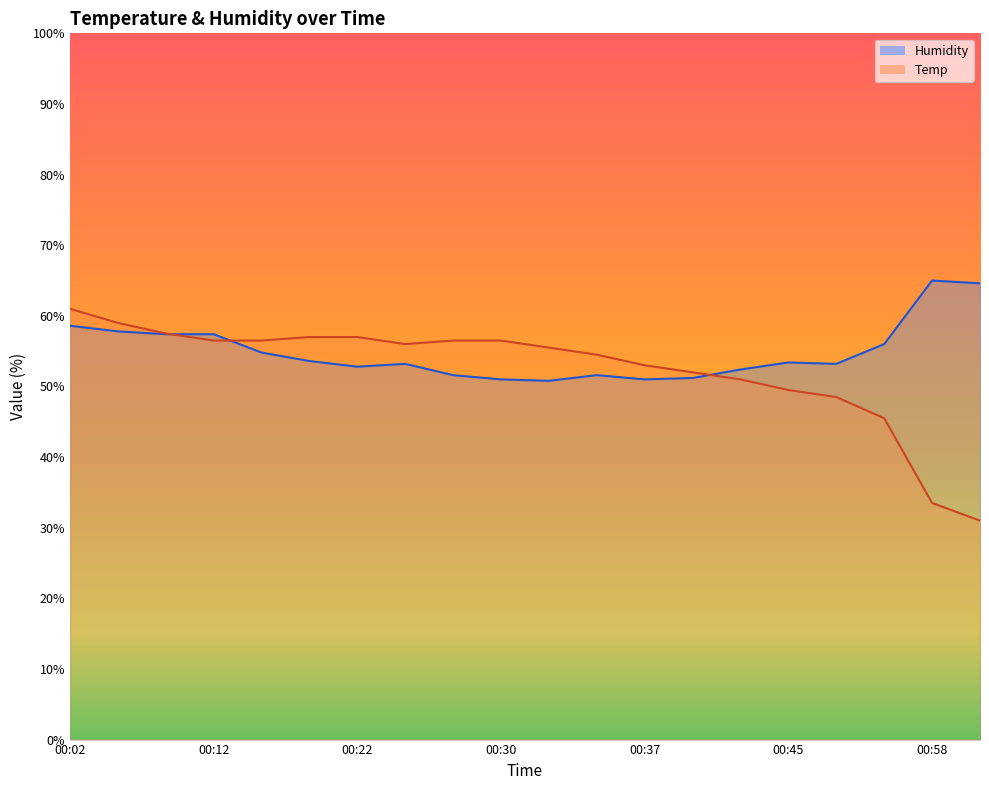

True or false: Temp and Humidity cross at least once.

True